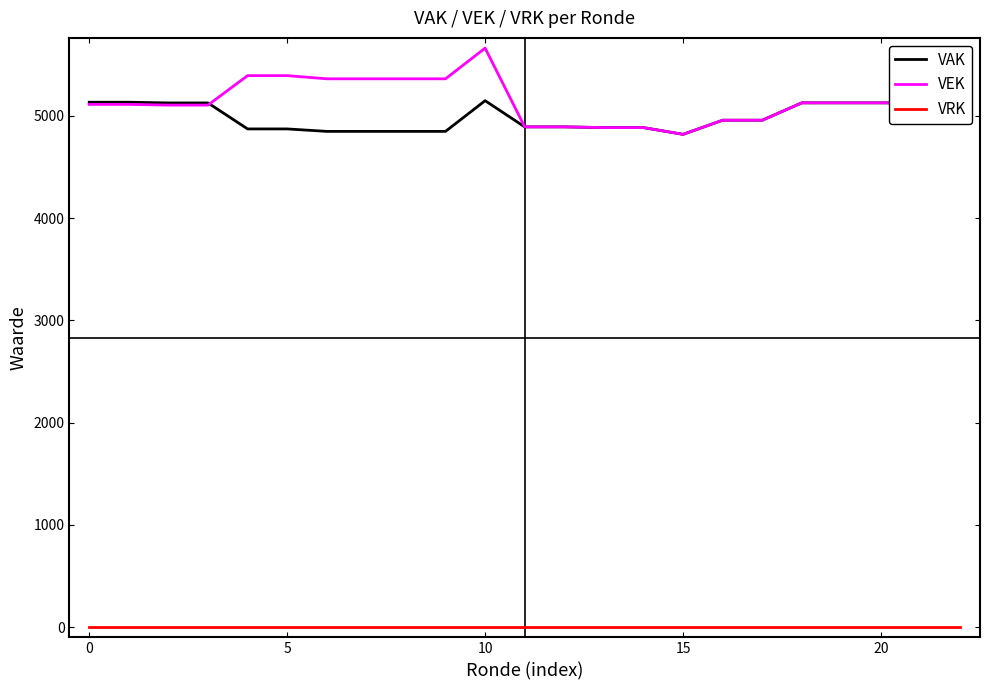

True or false: VAK and VRK cross at least once.

False